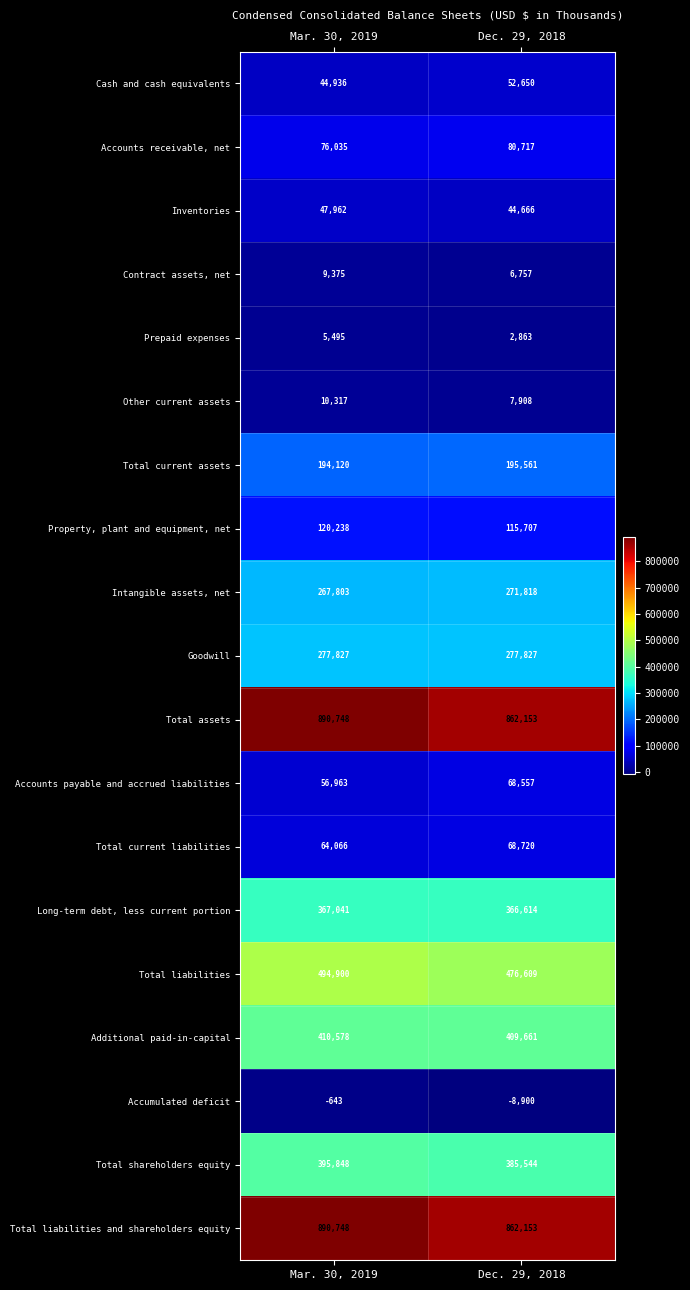

Which label corresponds to the largest value in the chart?

Mar. 30, 2019